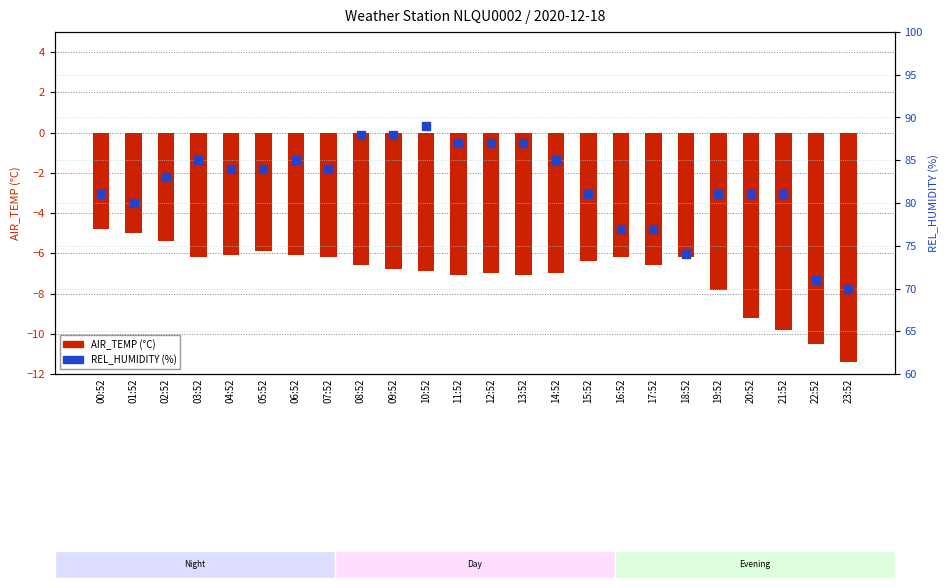

Which series reaches the maximum Y coordinate?

REL_HUMIDITY